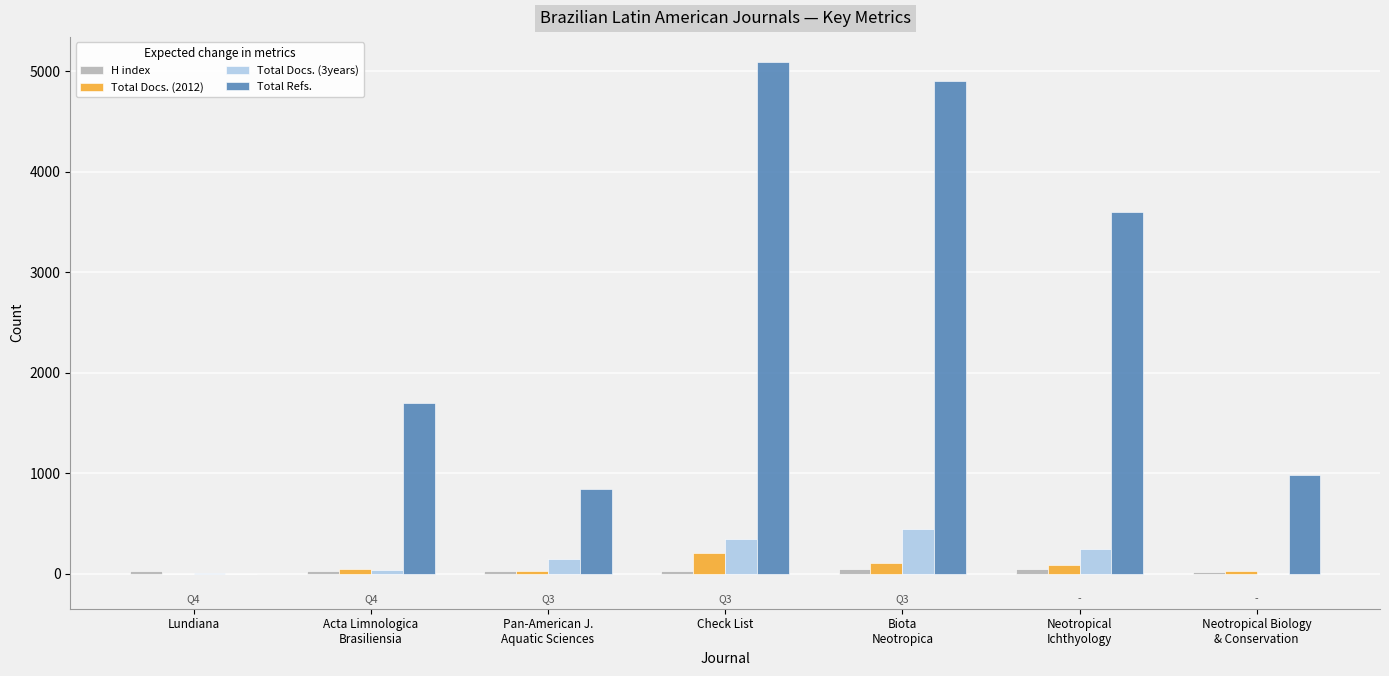

The value of Total Docs. (3years) at Check List is 528. True or false?

False